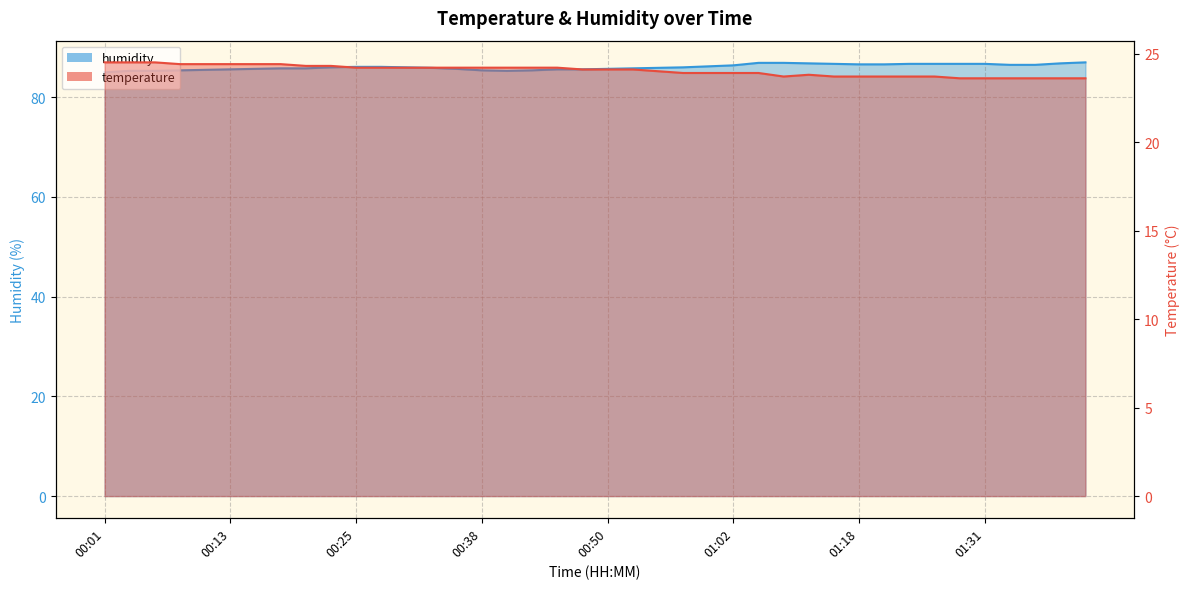

Rank the series at 00:40 from lowest to highest value.

temperature, humidity